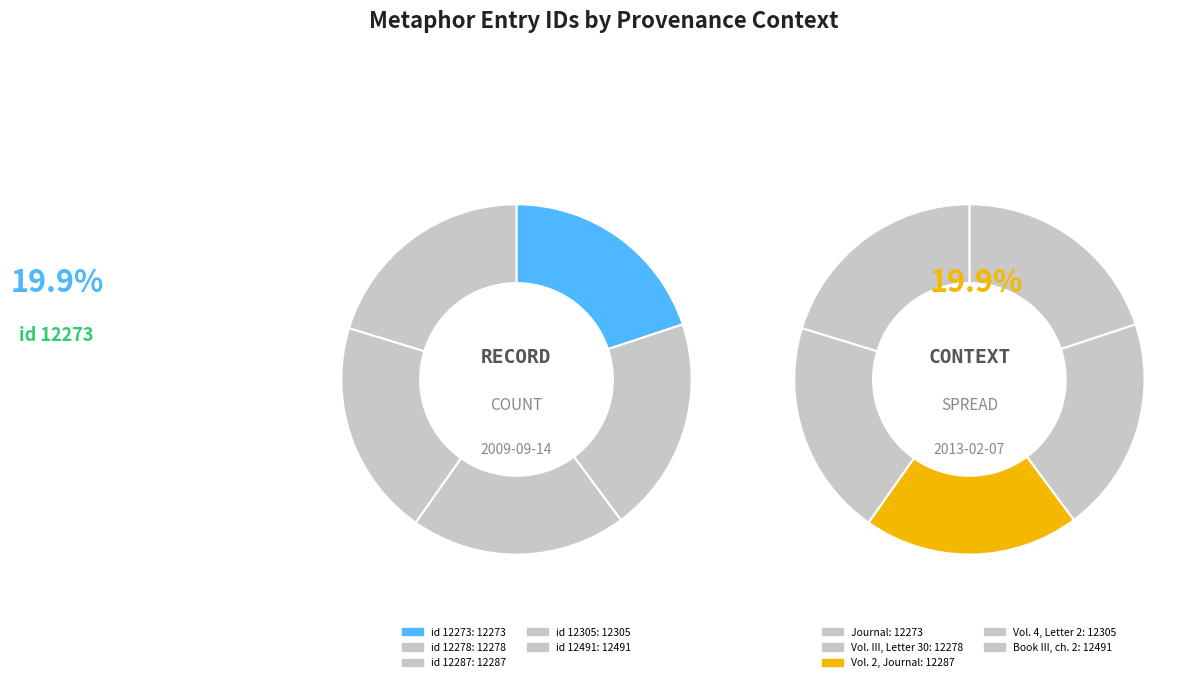

What percentage is NOT represented by 2009-09-14 (id:12278)?

80.1%